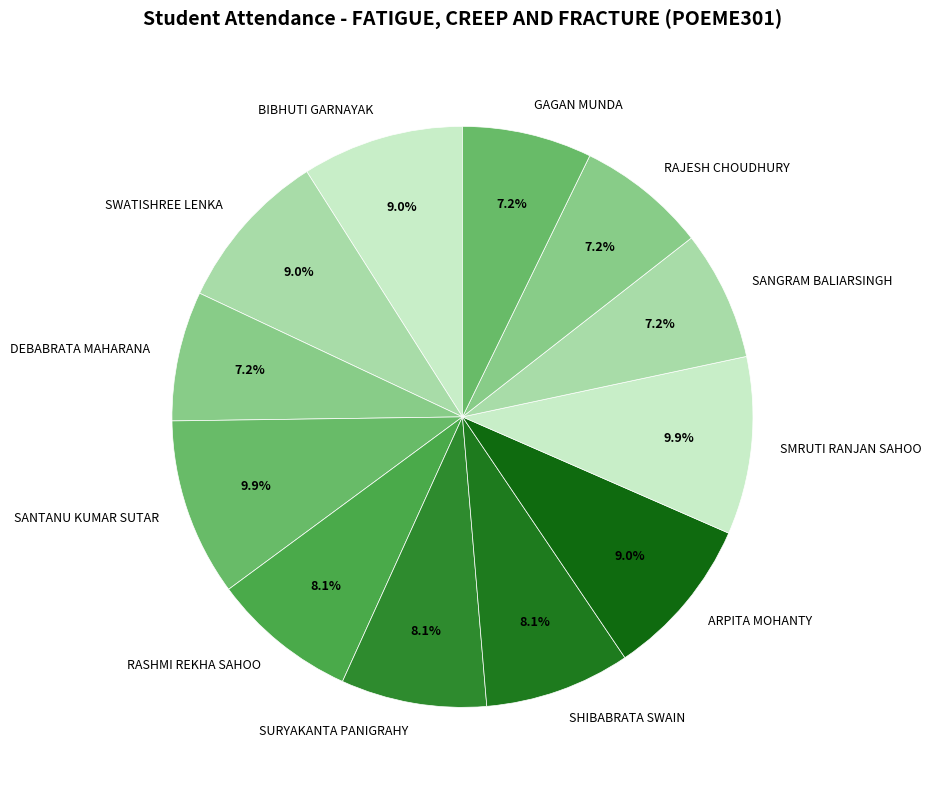

What percentage is the SWATISHREE LENKA slice, to the nearest percent?

9%